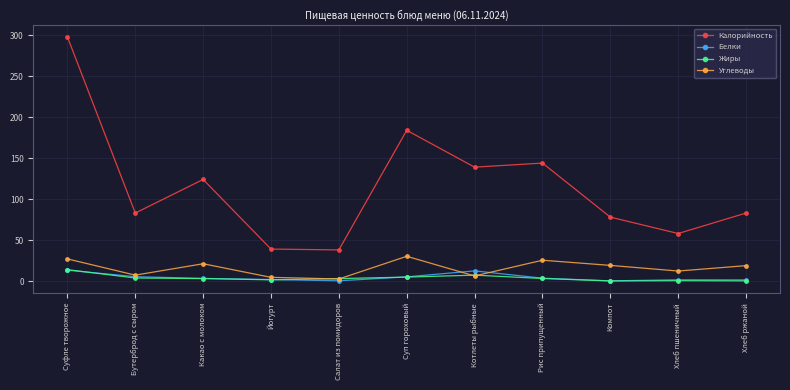

How many values in the Жиры series are below 3?

4